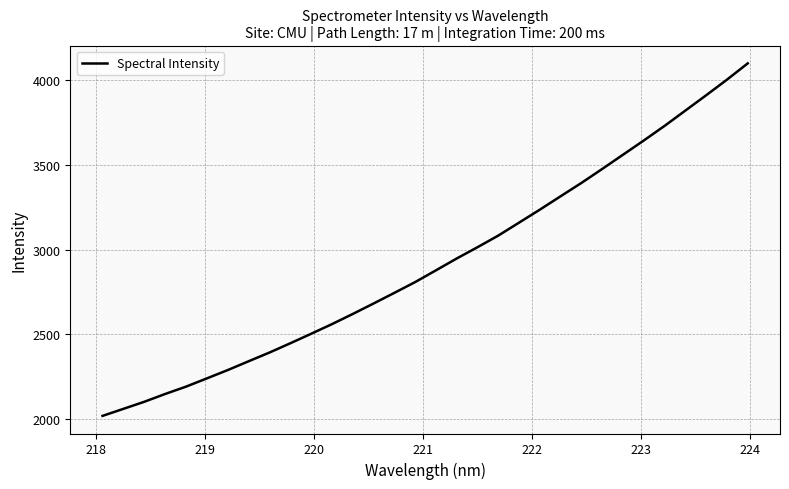

What is the minimum value shown in the chart?

2020.5